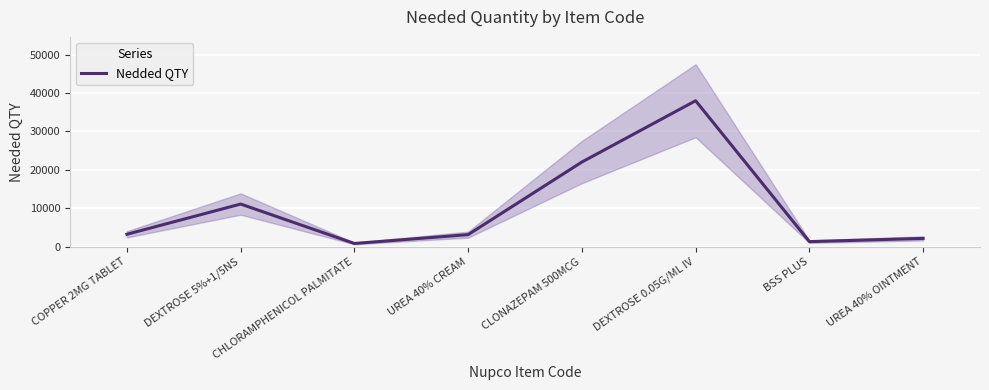

Count the number of values greater than 3227.

3